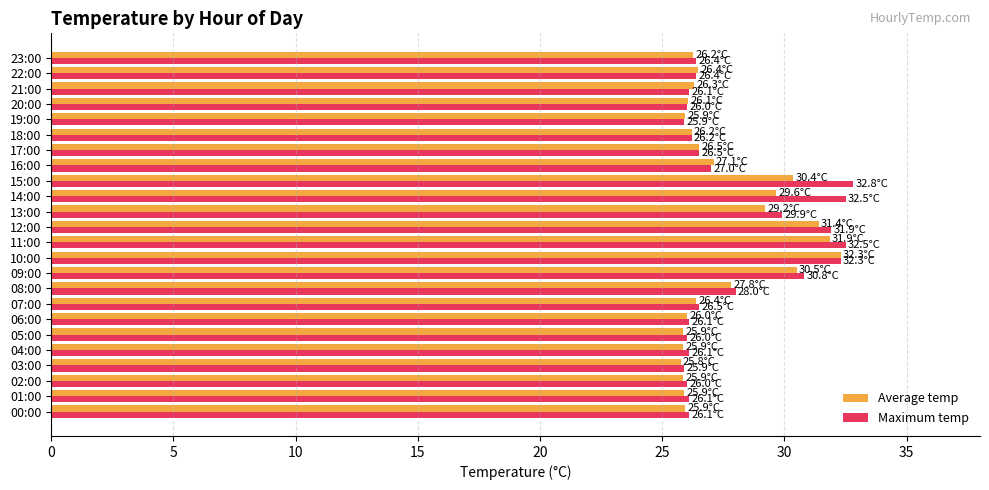

What is the average value of the Average temp series?

27.6